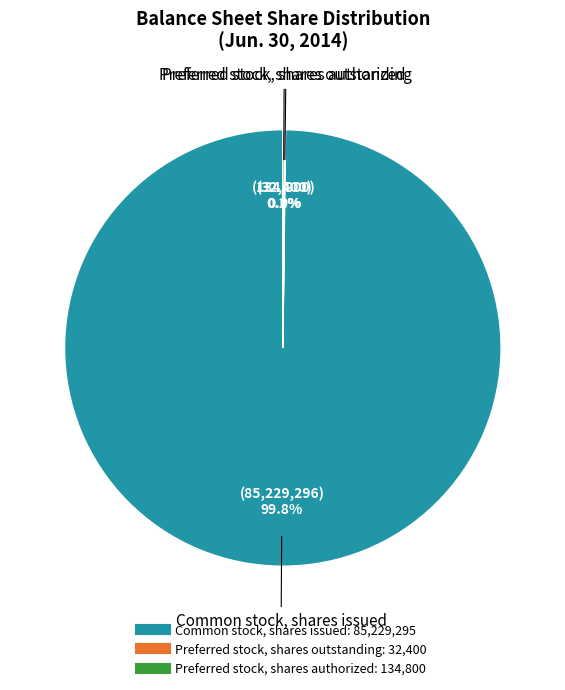

Which category accounts for the majority?

Common stock, shares issued